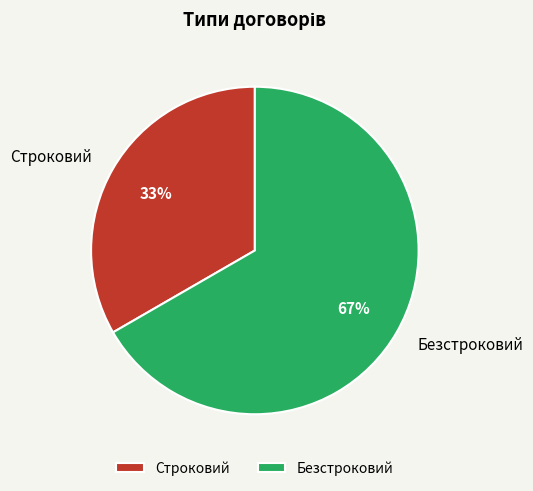

How many segments does this pie chart have?

2